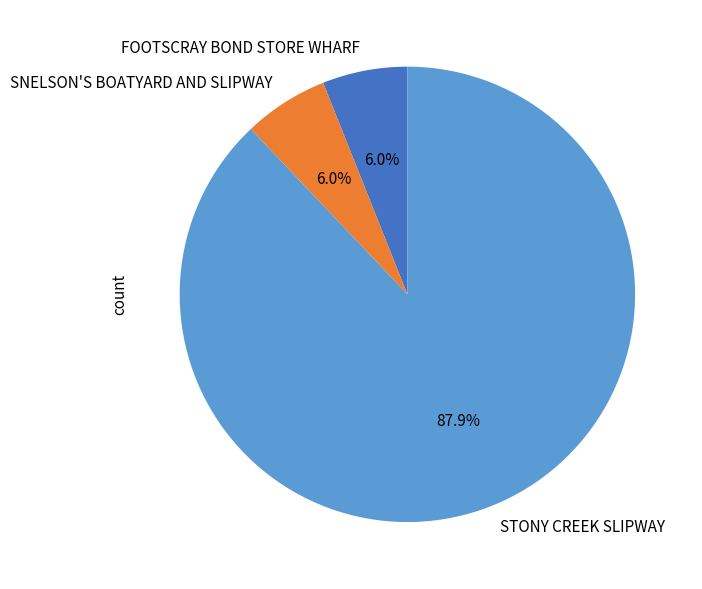

The SNELSON'S BOATYARD AND SLIPWAY slice represents 1% of the pie. True or false?

False